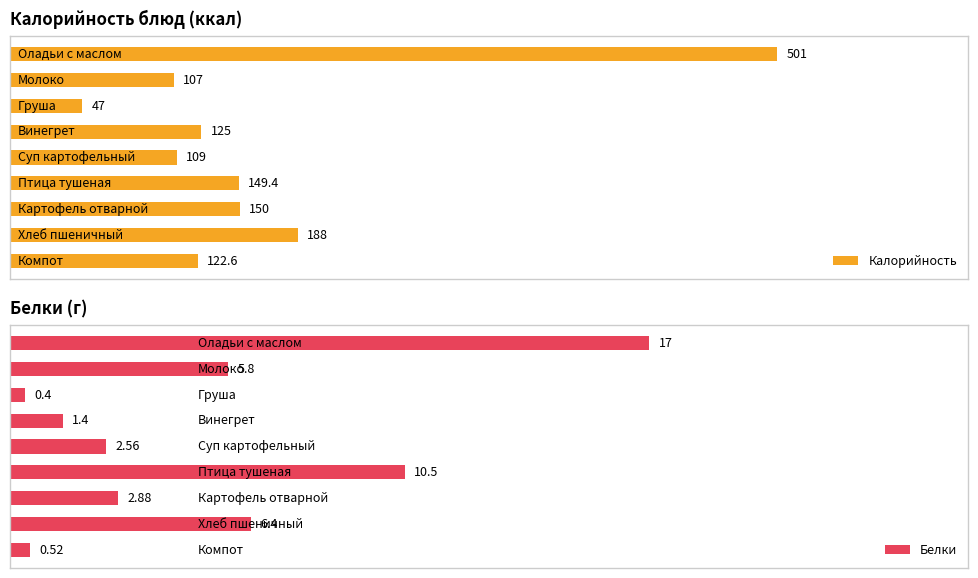

The value of Калорийность at 8 is 53.0. True or false?

False